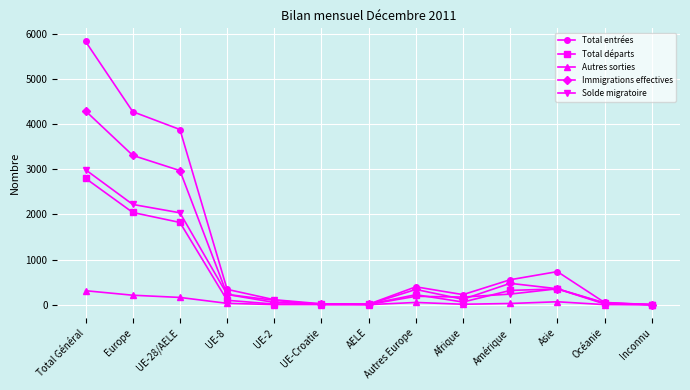

What is the difference between the maximum and second lowest values in the Total départs series?

2790